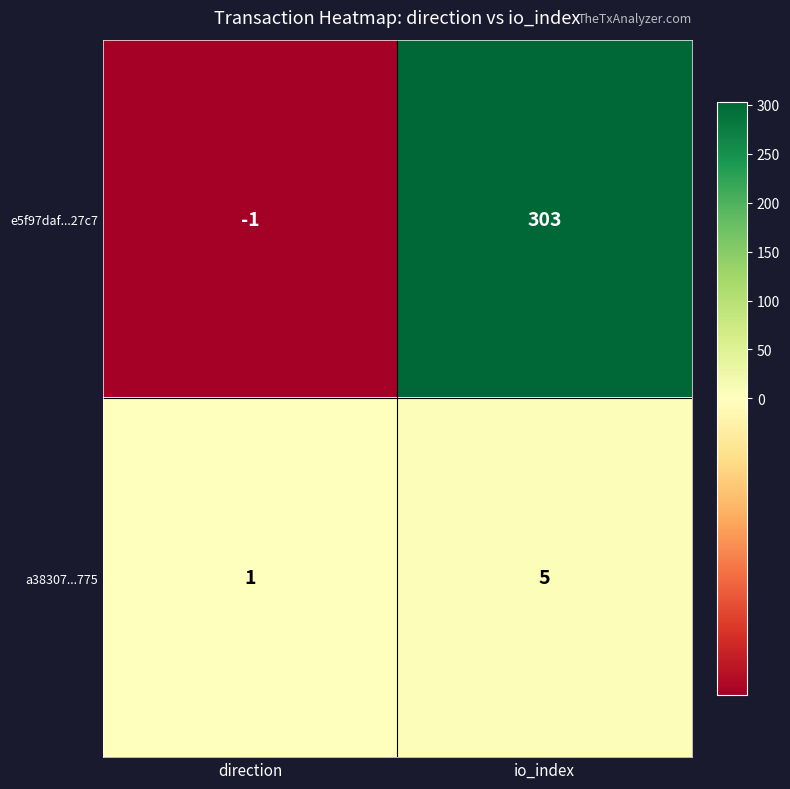

Is the value of a38307...775 at direction greater than the value of e5f97daf...27c7 at io_index?

No